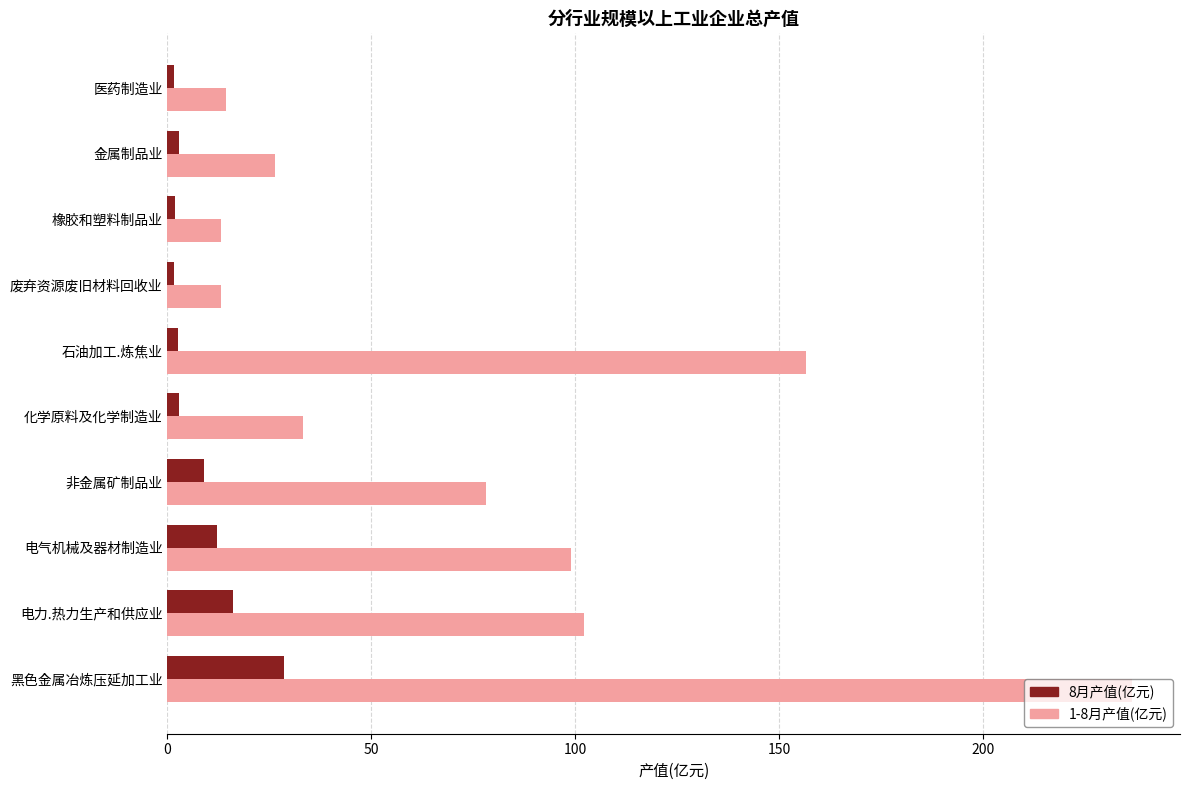

Is it true that 1-8月产值(亿元) equals 33.3 at 化学原料及化学制造业?

True